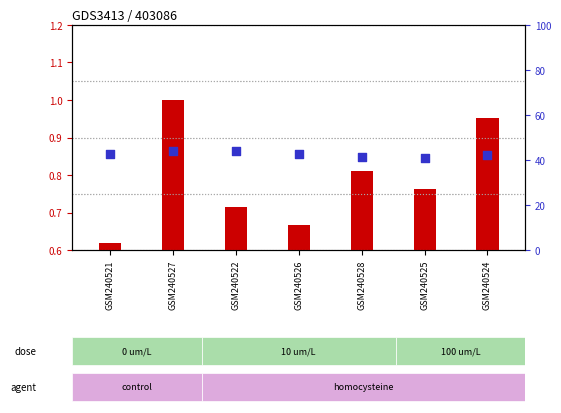

At which category is the sum across all series the highest?

GSM240527